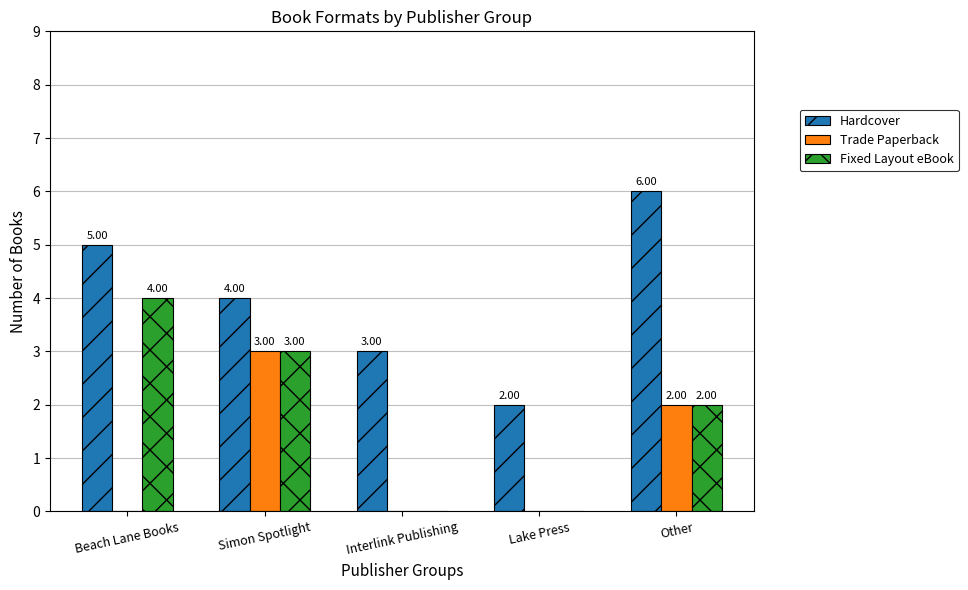

Which series has the largest total across all categories?

Hardcover